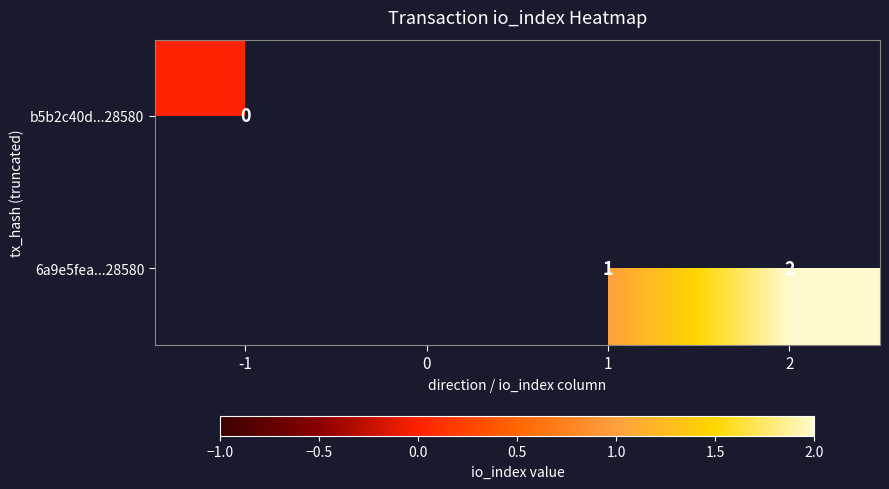

At which label does 6a9e5fea...28580 reach its peak?

-1